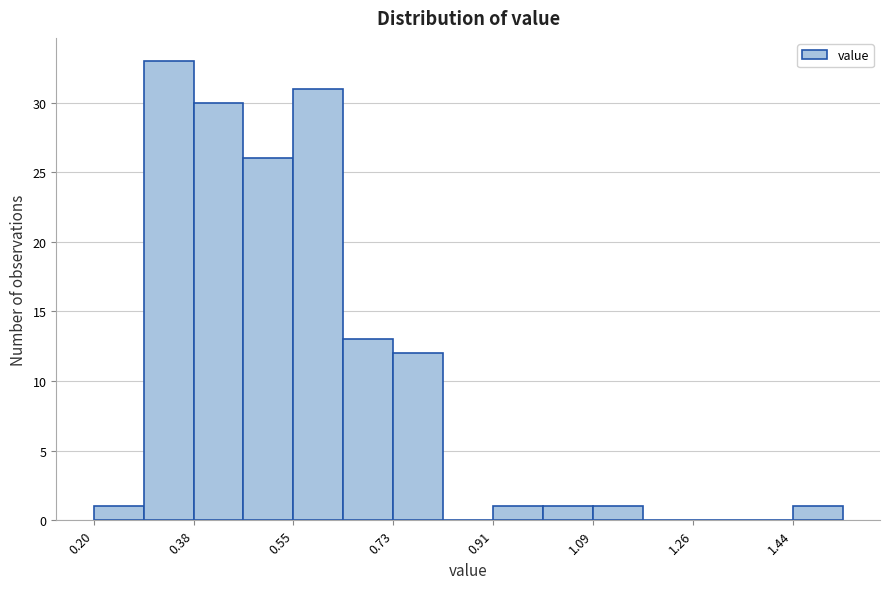

Reading left to right, transcribe this chart: for each bar, give the range it covers on the x-axis and its height. Neither the bar edges nor the heights are printed on the chart, so give them approximately, as read against the axes.

0.20 to 0.28: 1
0.28 to 0.38: 33
0.38 to 0.46: 30
0.46 to 0.56: 26
0.56 to 0.64: 31
0.64 to 0.74: 13
0.74 to 0.82: 12
0.82 to 0.90: 0
0.90 to 1.00: 1
1.00 to 1.08: 1
1.08 to 1.18: 1
1.18 to 1.26: 0
1.26 to 1.36: 0
1.36 to 1.44: 0
1.44 to 1.54: 1